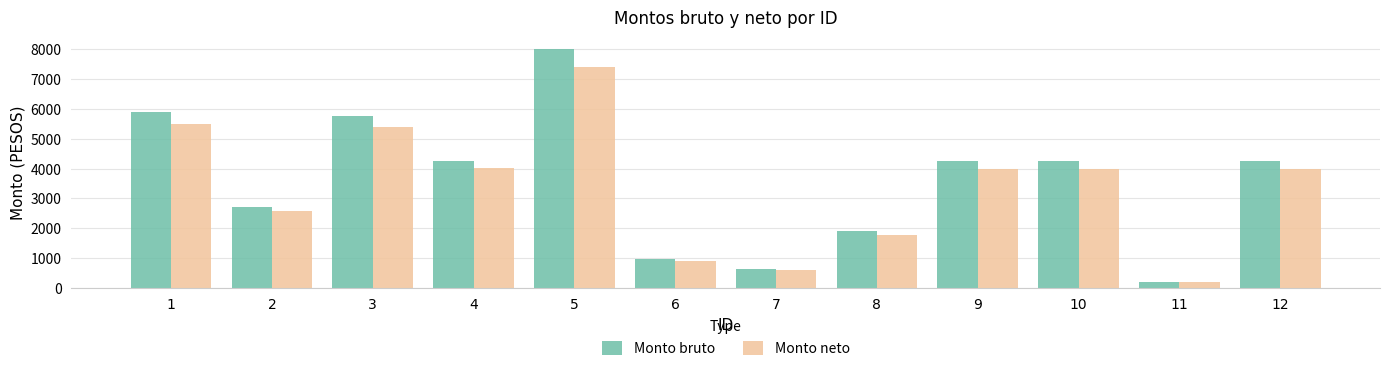

Is it true that Monto bruto equals 4245.2 at 10?

True